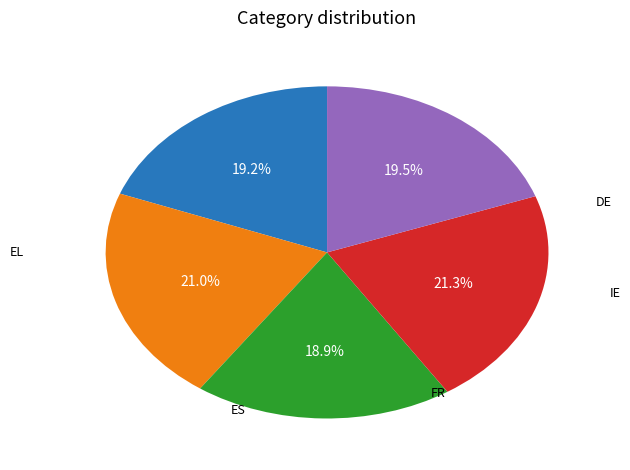

Does any single category account for the majority?

No